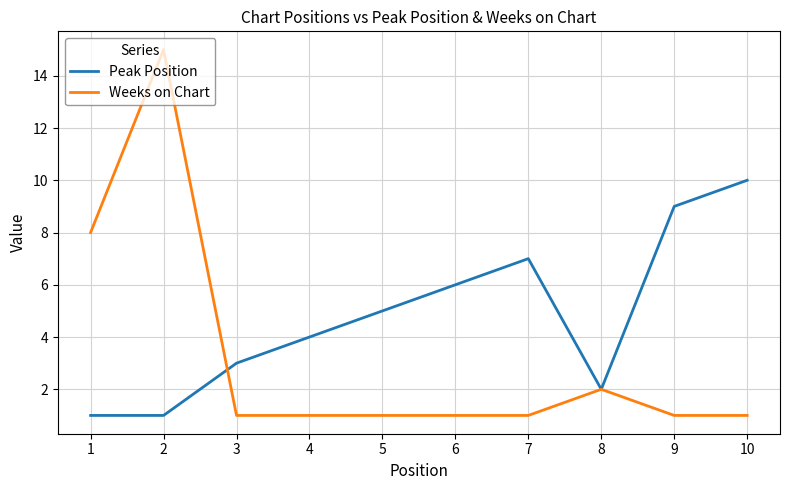

Between 2 and 4, which series saw the biggest shift?

Weeks on Chart